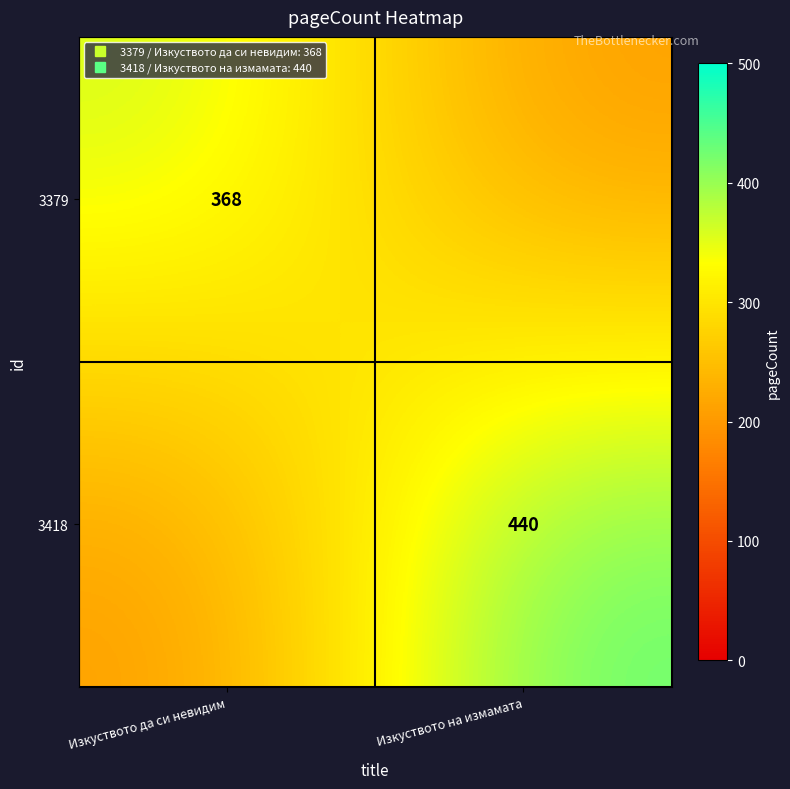

Which series has the largest total across all categories?

3418